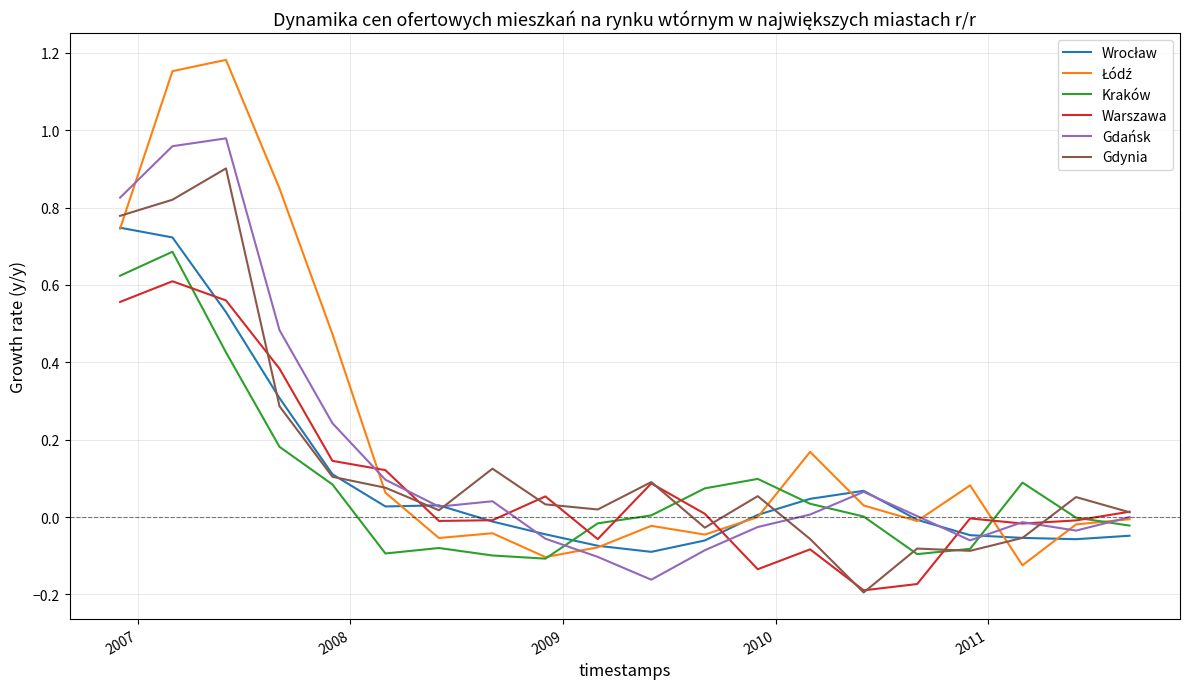

Does the chart have visible grid lines?

Yes